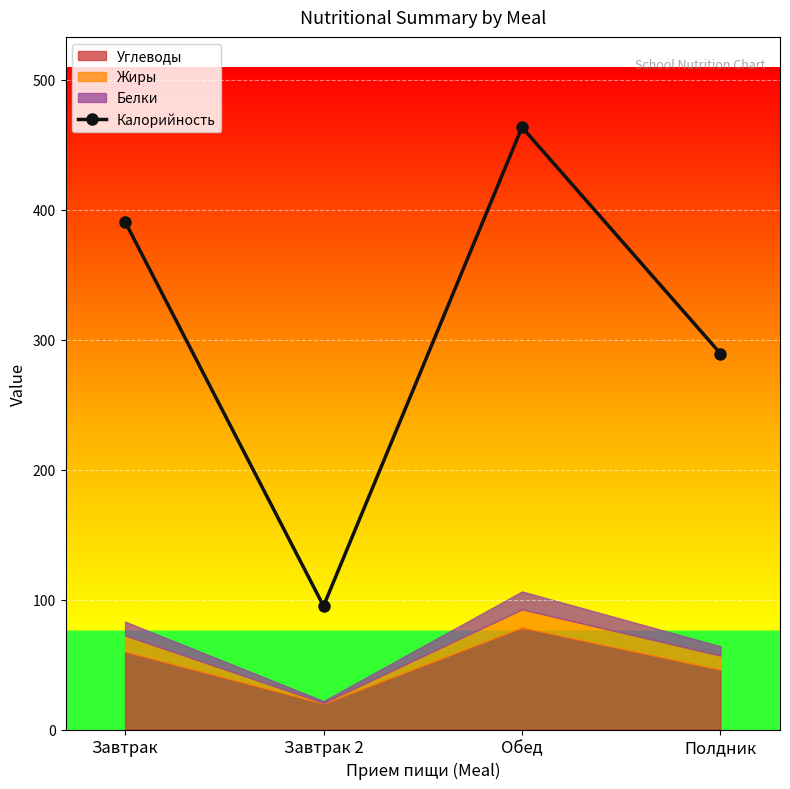

How many points are higher than both their immediate neighbors (excluding endpoints)?

1